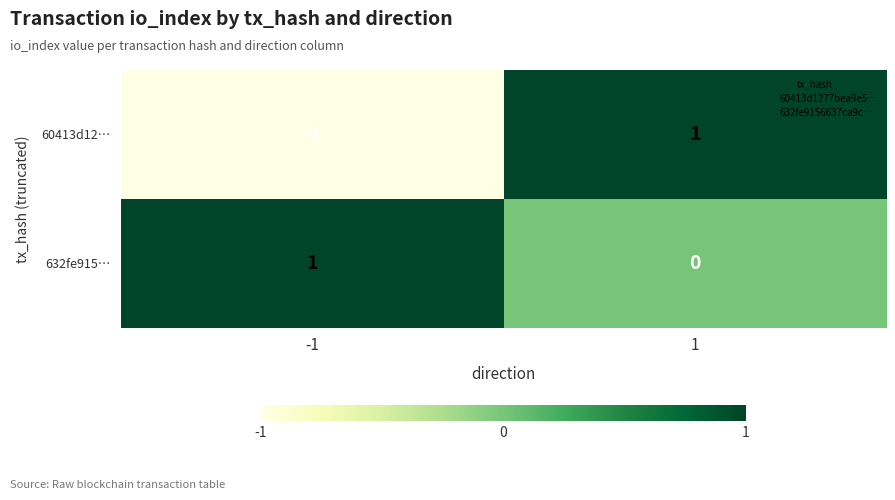

Reading left to right, what are all the values shown in this chart?

60413d12…: -1	1
632fe915…: 1	0